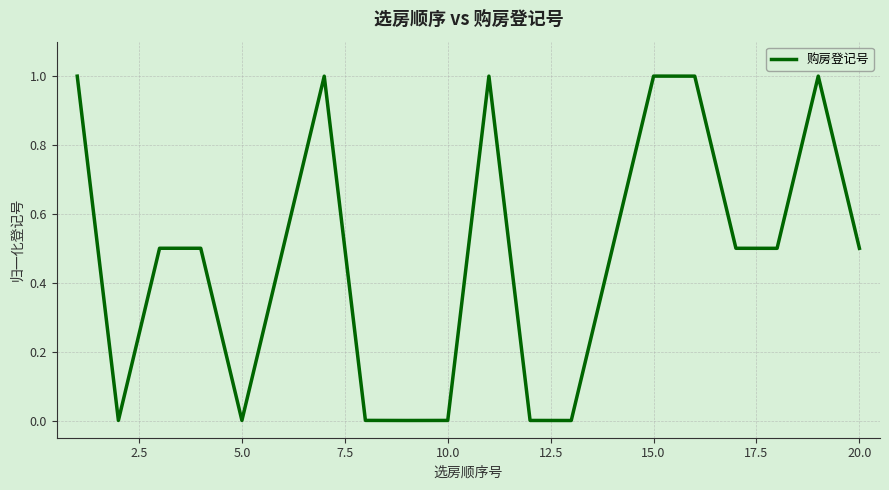

What is the difference between the maximum and minimum values?

1.0